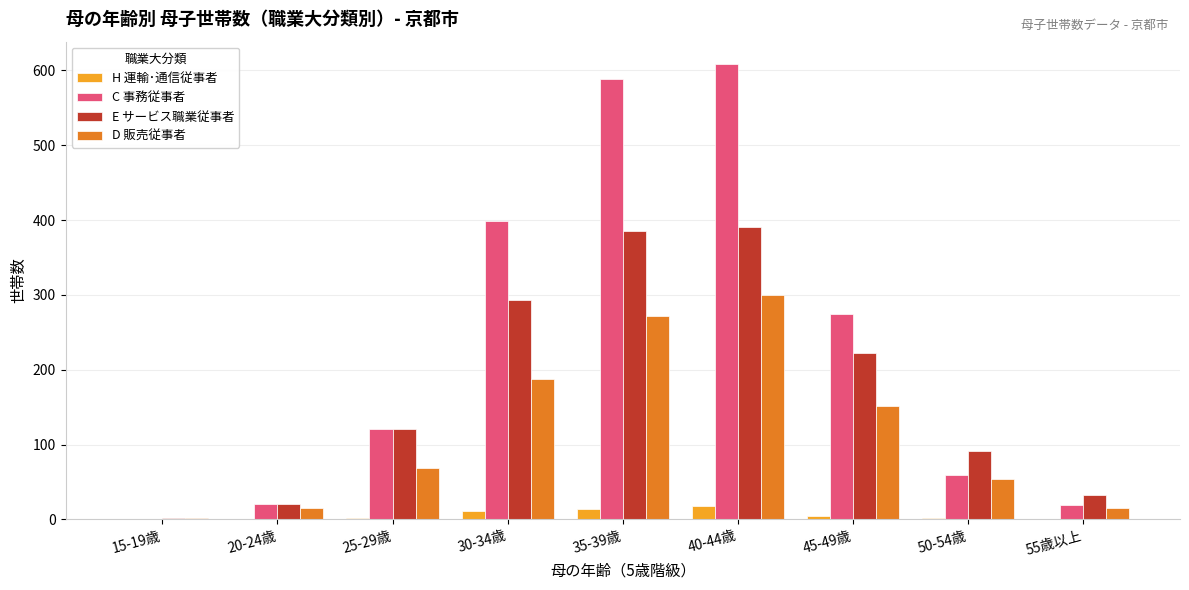

The E サービス職業従事者 series shows 391 at 40-44歳. True or false?

True